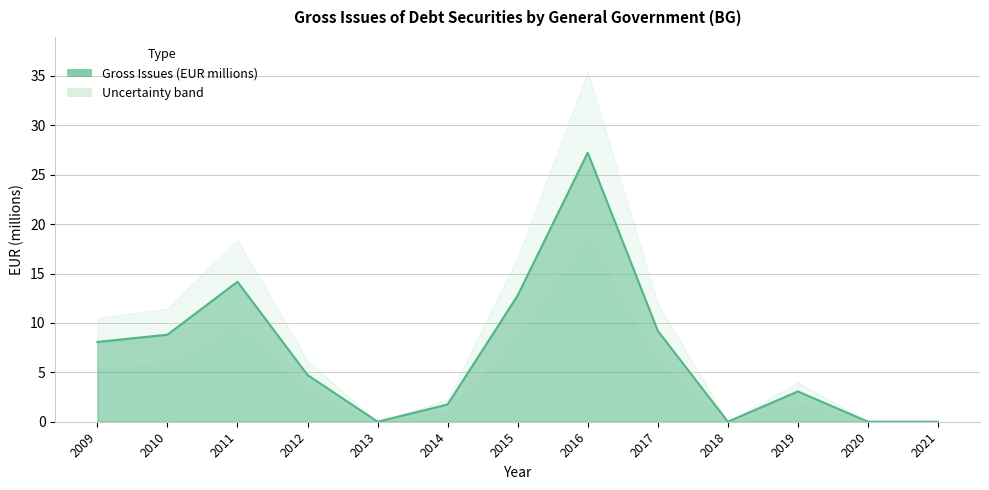

What is the difference between the second highest and minimum values?

14.2